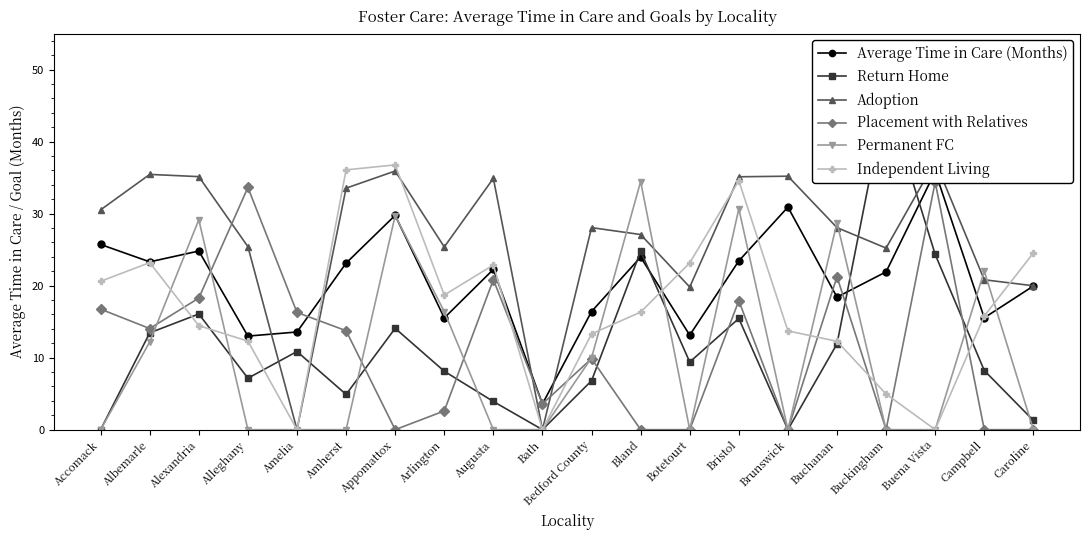

What is the greatest value displayed?

46.4